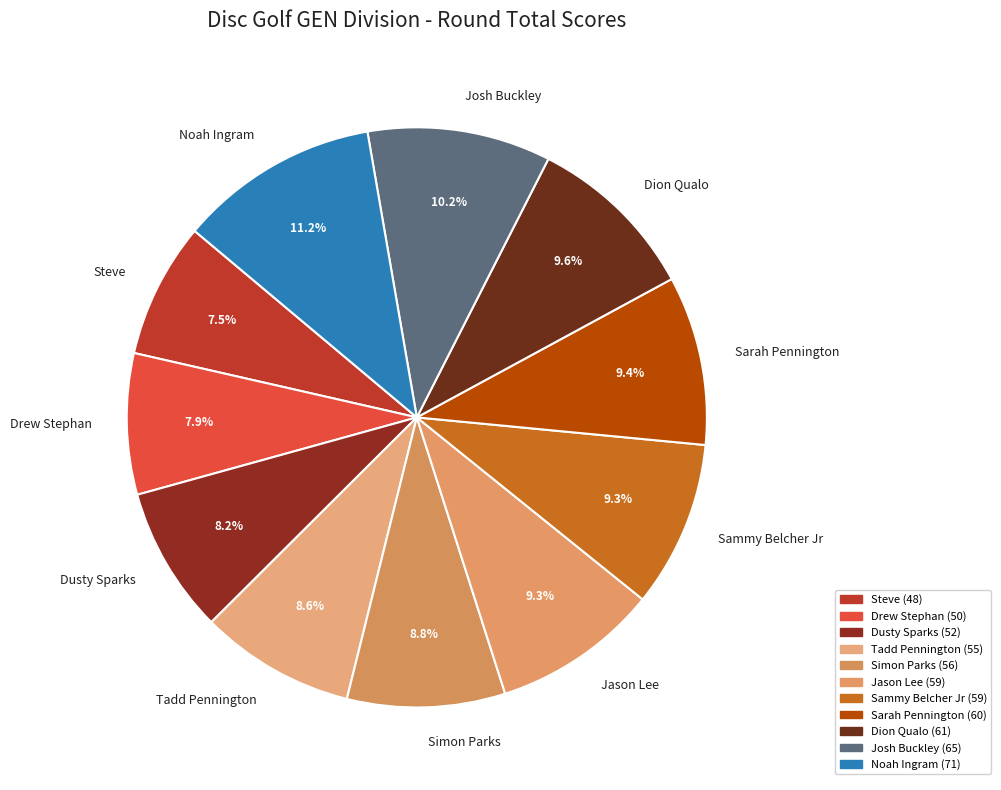

What percentage do Sarah Pennington and Drew Stephan together represent?

17.3%